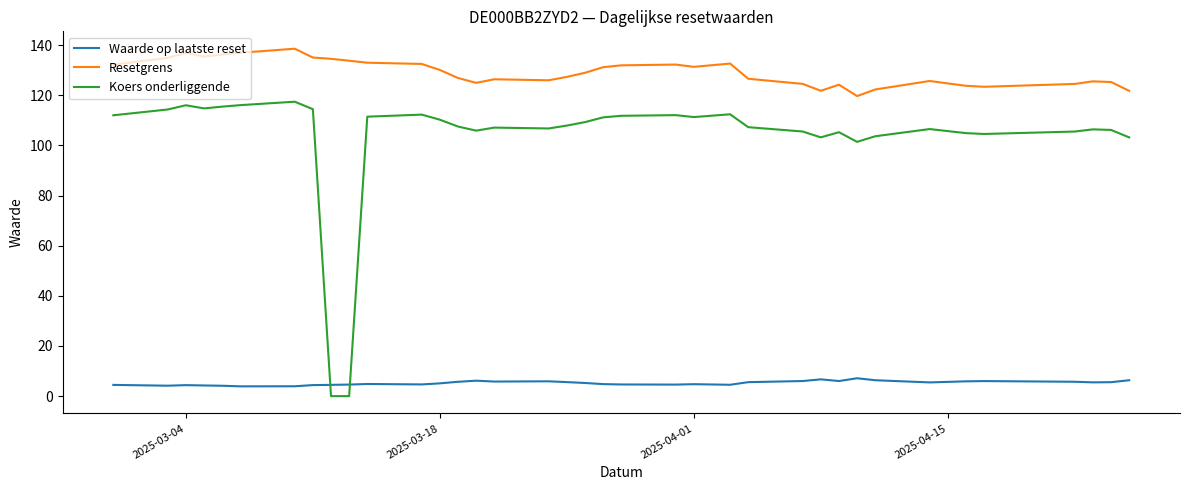

Which series has the widest spread of values?

Koers onderliggende